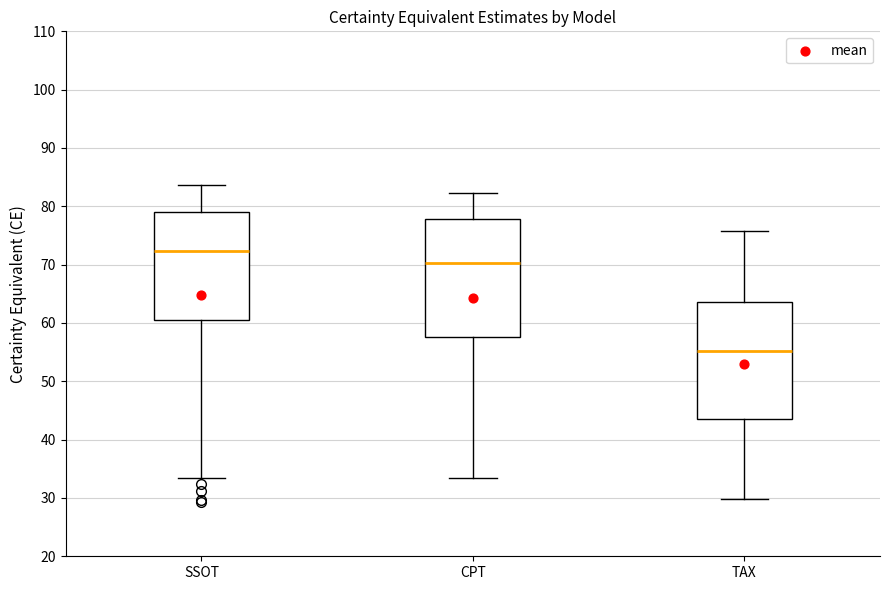

Where does the lower whisker of the box for TAX end on the y-axis? The values are not printed on the chart, so give them approximately, as read against the axis.

30